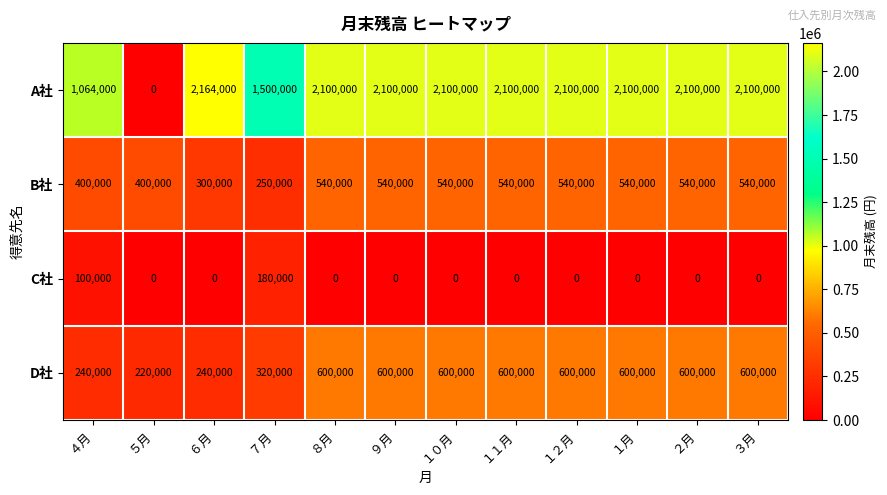

Which series has the largest total across all categories?

A社